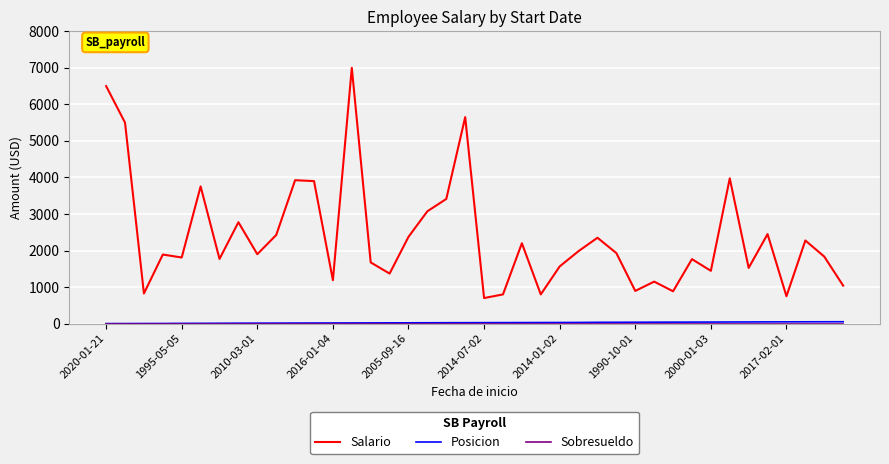

What is the minimum value for Salario?

700